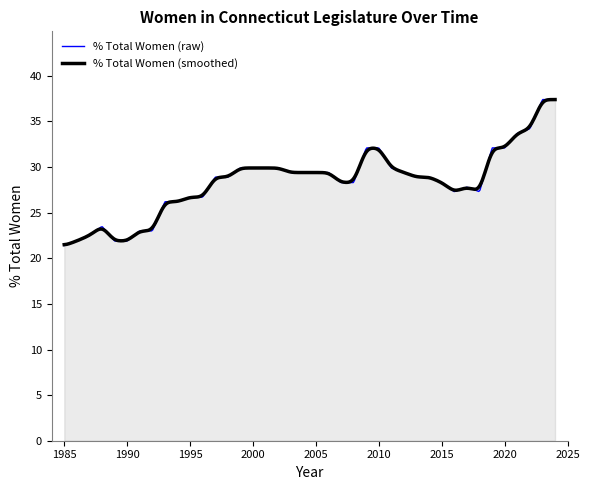

What is the greatest value displayed?

37.4